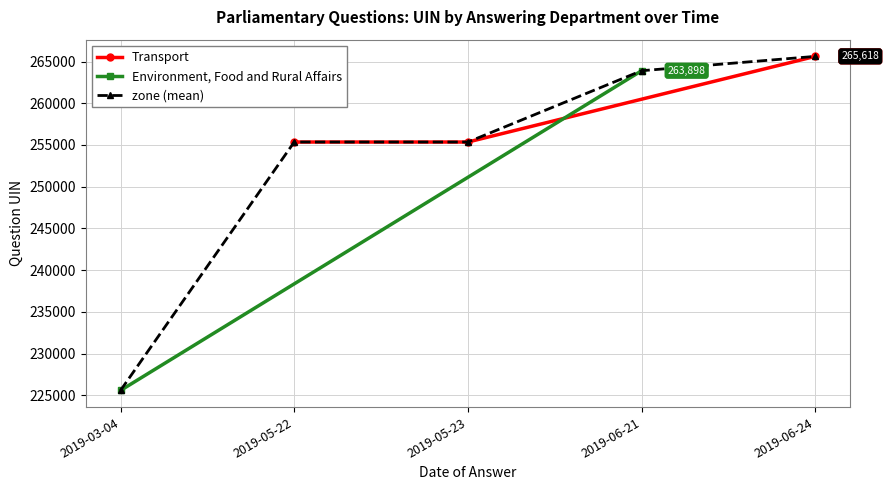

Which series has the largest total across all categories?

Transport